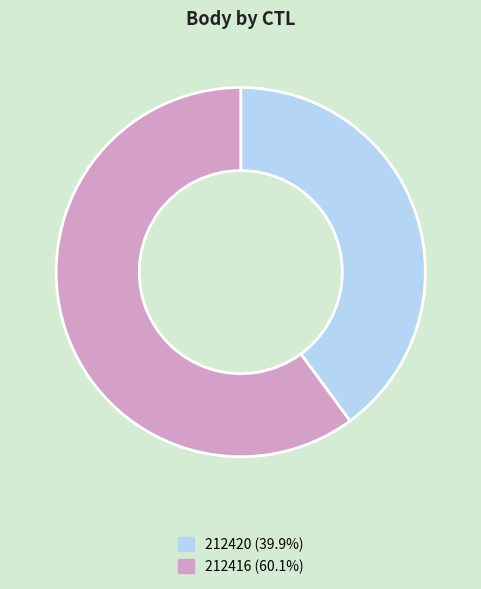

Do 212416 and 212420 together represent more than half of the pie?

Yes